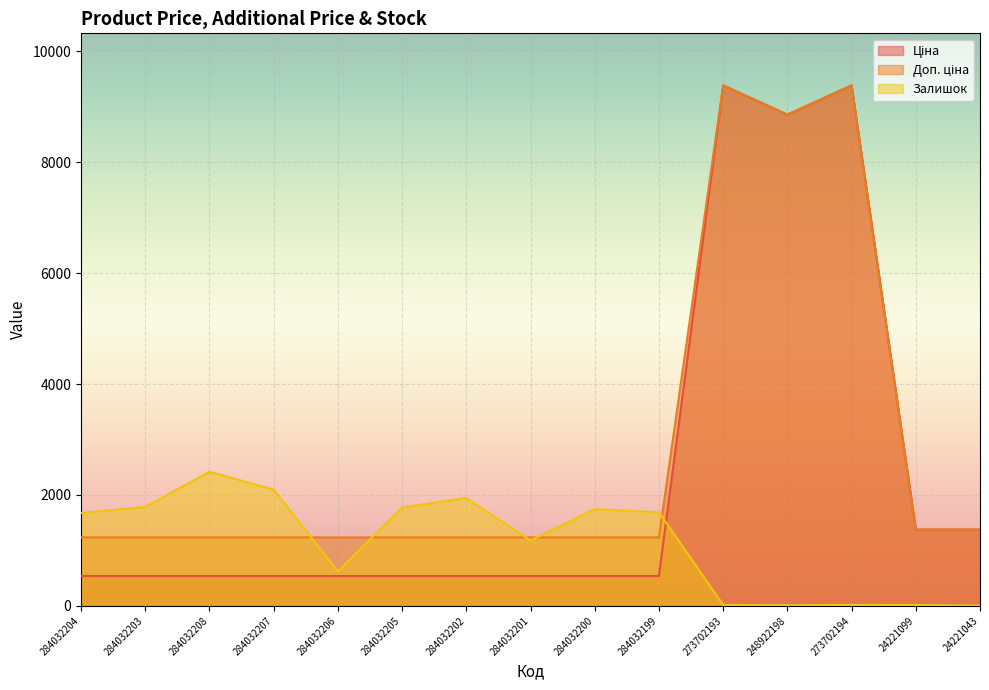

True or false: Доп. ціна and Залишок intersect in this chart.

True